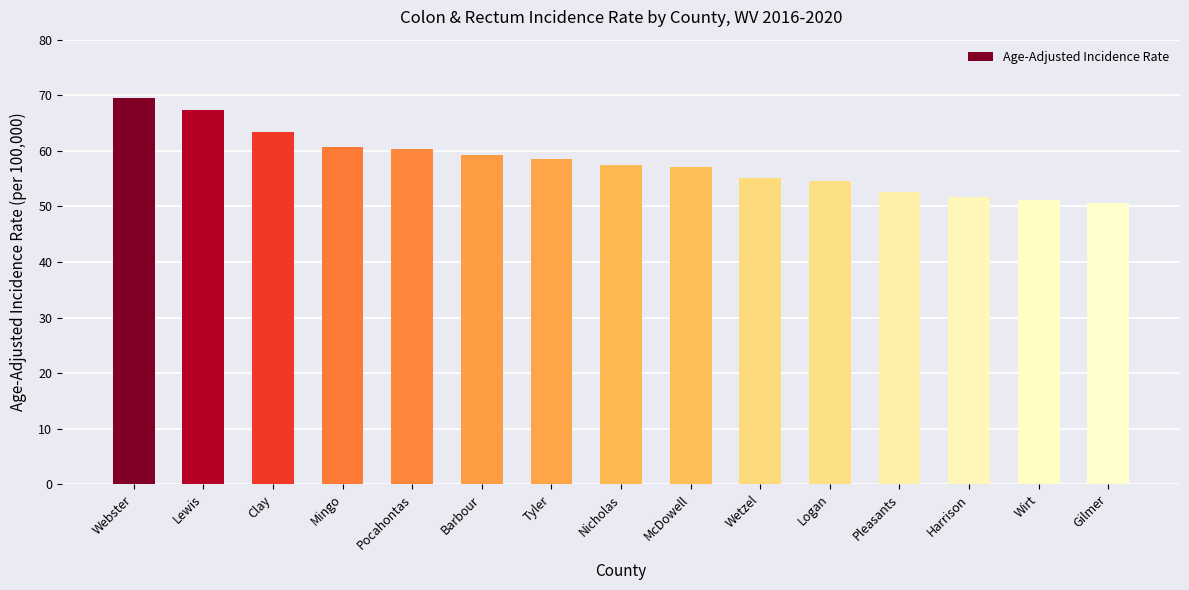

What is the value of the 15th bar from the left?

50.6